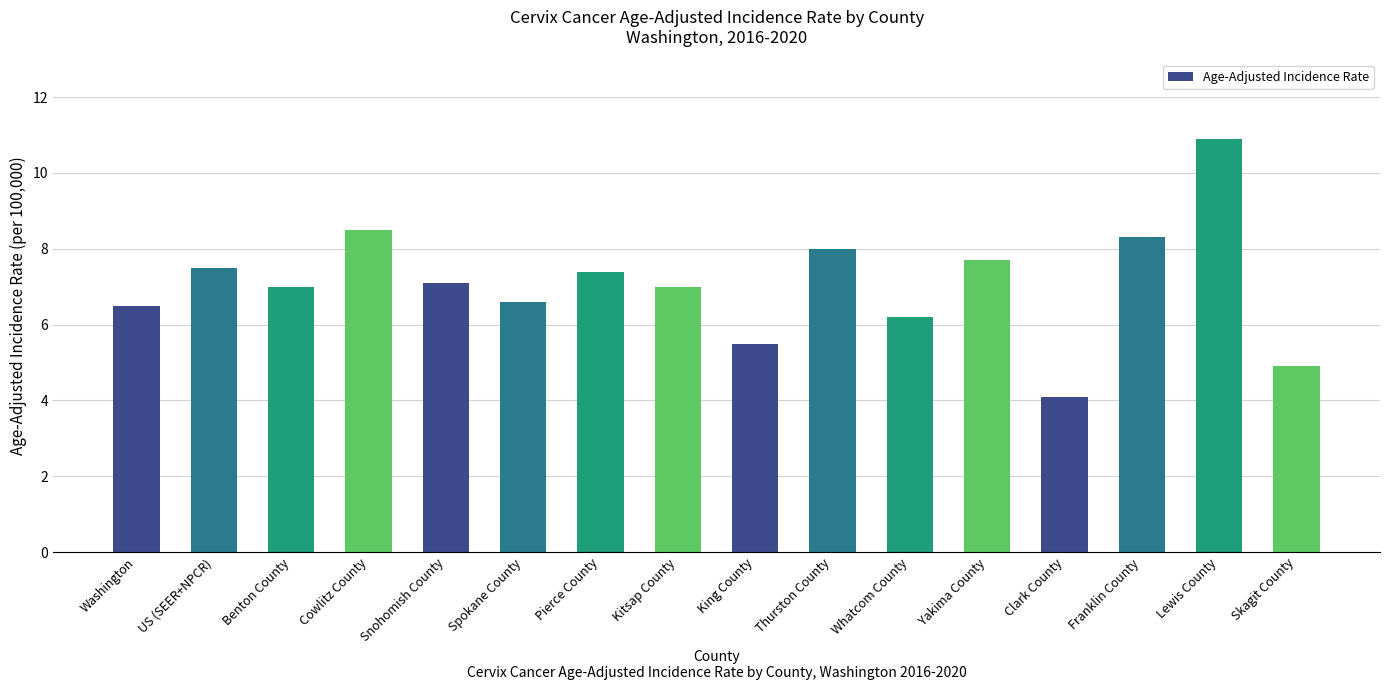

Reading left to right, transcribe all the data shown in this chart.

6.5	7.5	7.0	8.5	7.1	6.6	7.4	7.0	5.5	8.0	6.2	7.7	4.1	8.3	10.9	4.9